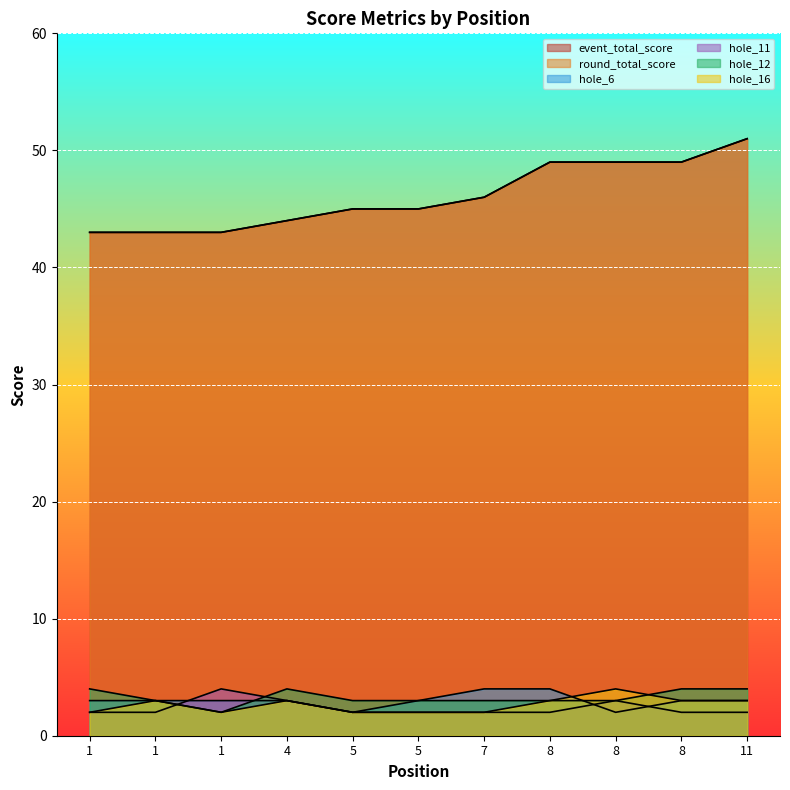

What is the value of the hole_11 point at the 7th from the left?

2